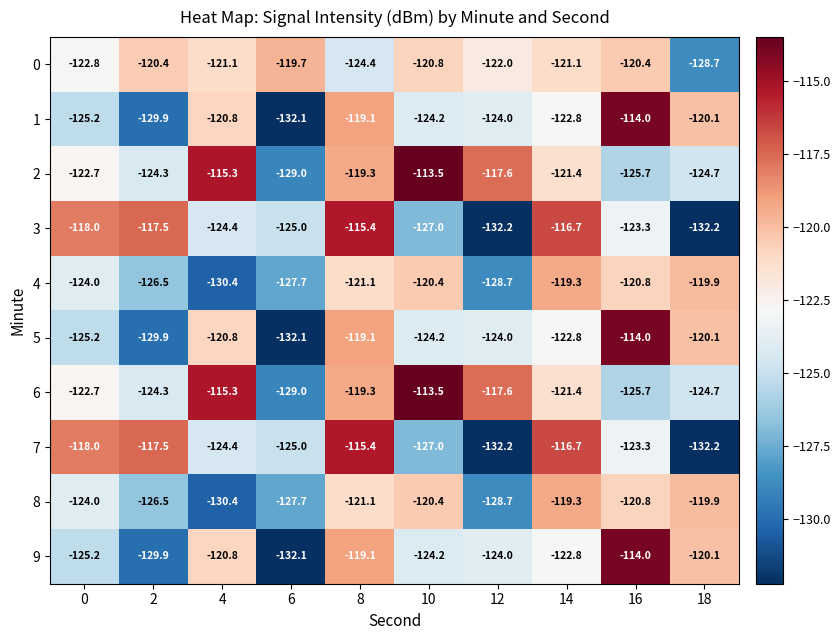

Is it true that 0 equals -208.1 at 16?

False